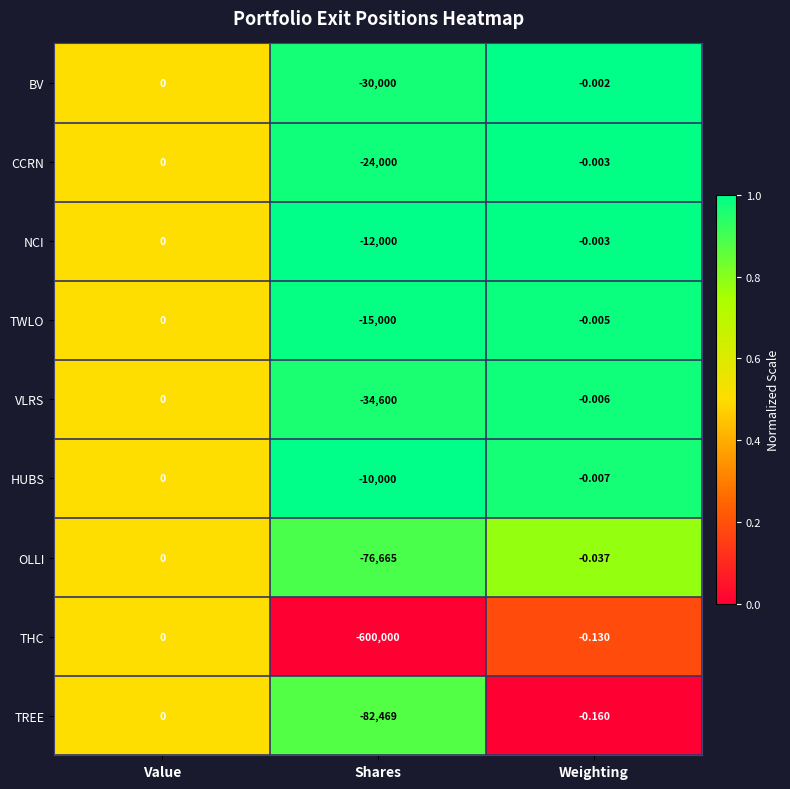

At which label is VLRS closest to -17300?

Weighting